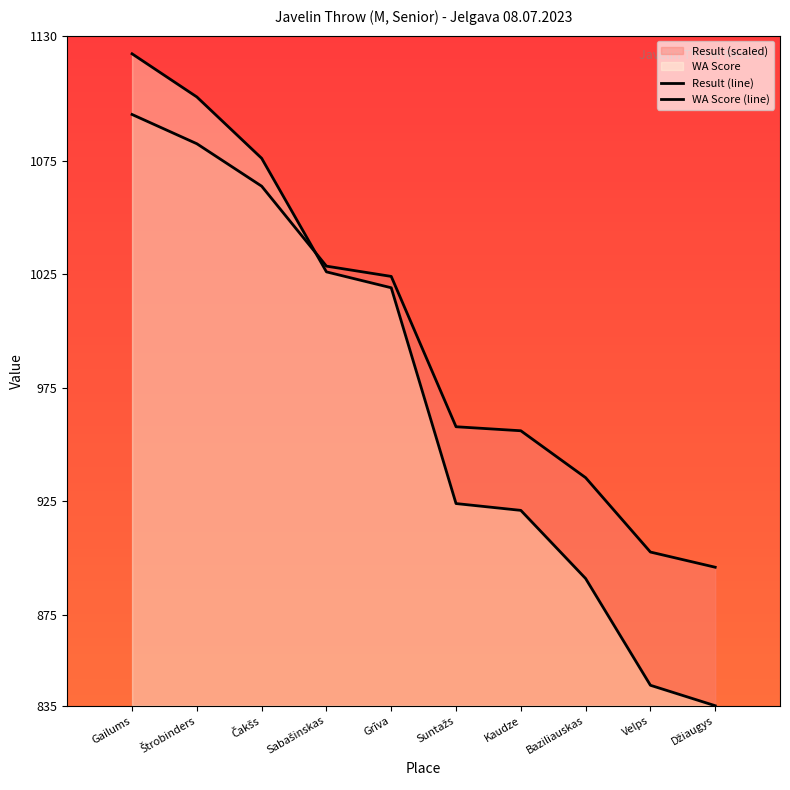

List the series in order of their overall mean, lowest first.

WA Score (line), Result (line)